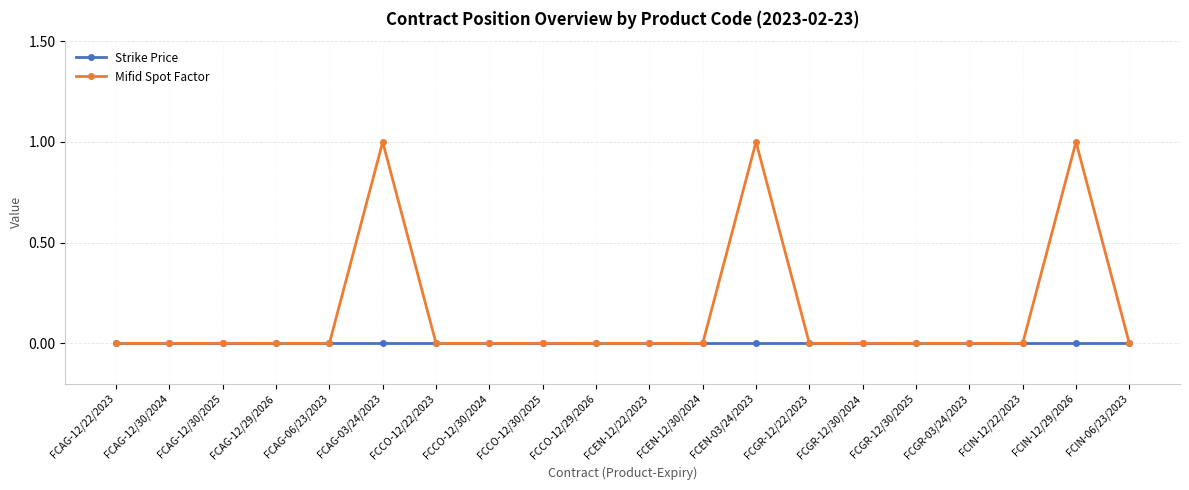

Which series has the largest total across all categories?

Mifid Spot Factor